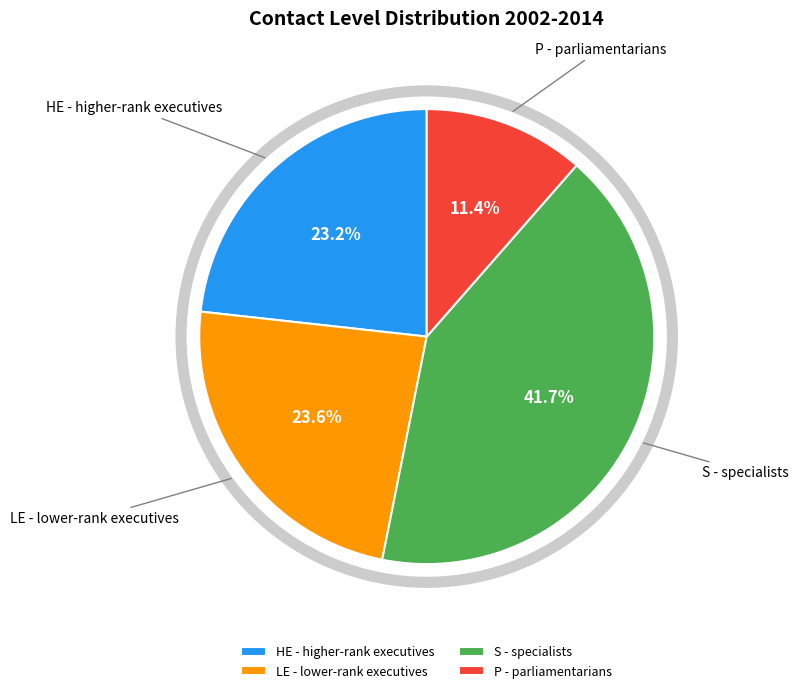

The P - parliamentarians slice represents 11% of the pie. True or false?

True